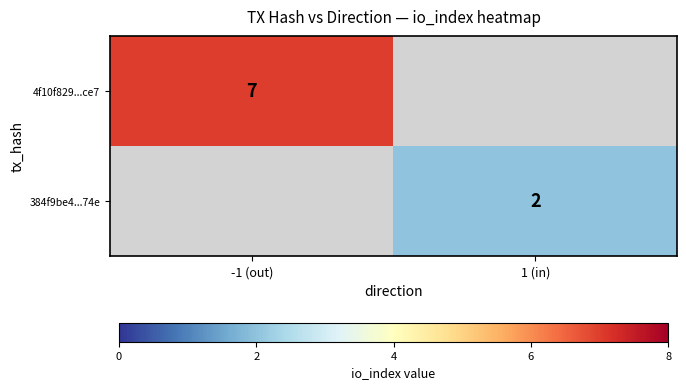

True or false: 384f9be4...74e has a value of 2 at 1 (in).

True